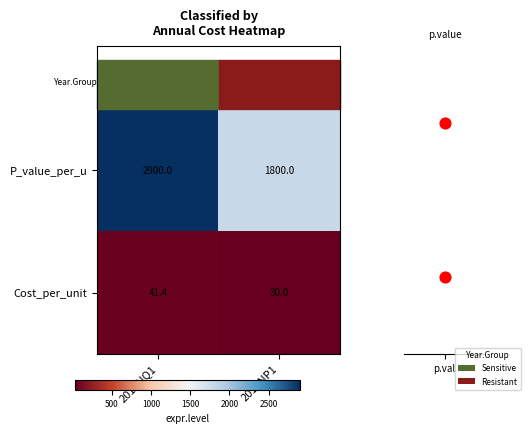

Is it true that Cost_per_unit equals 30.0 at 2018NP1?

True